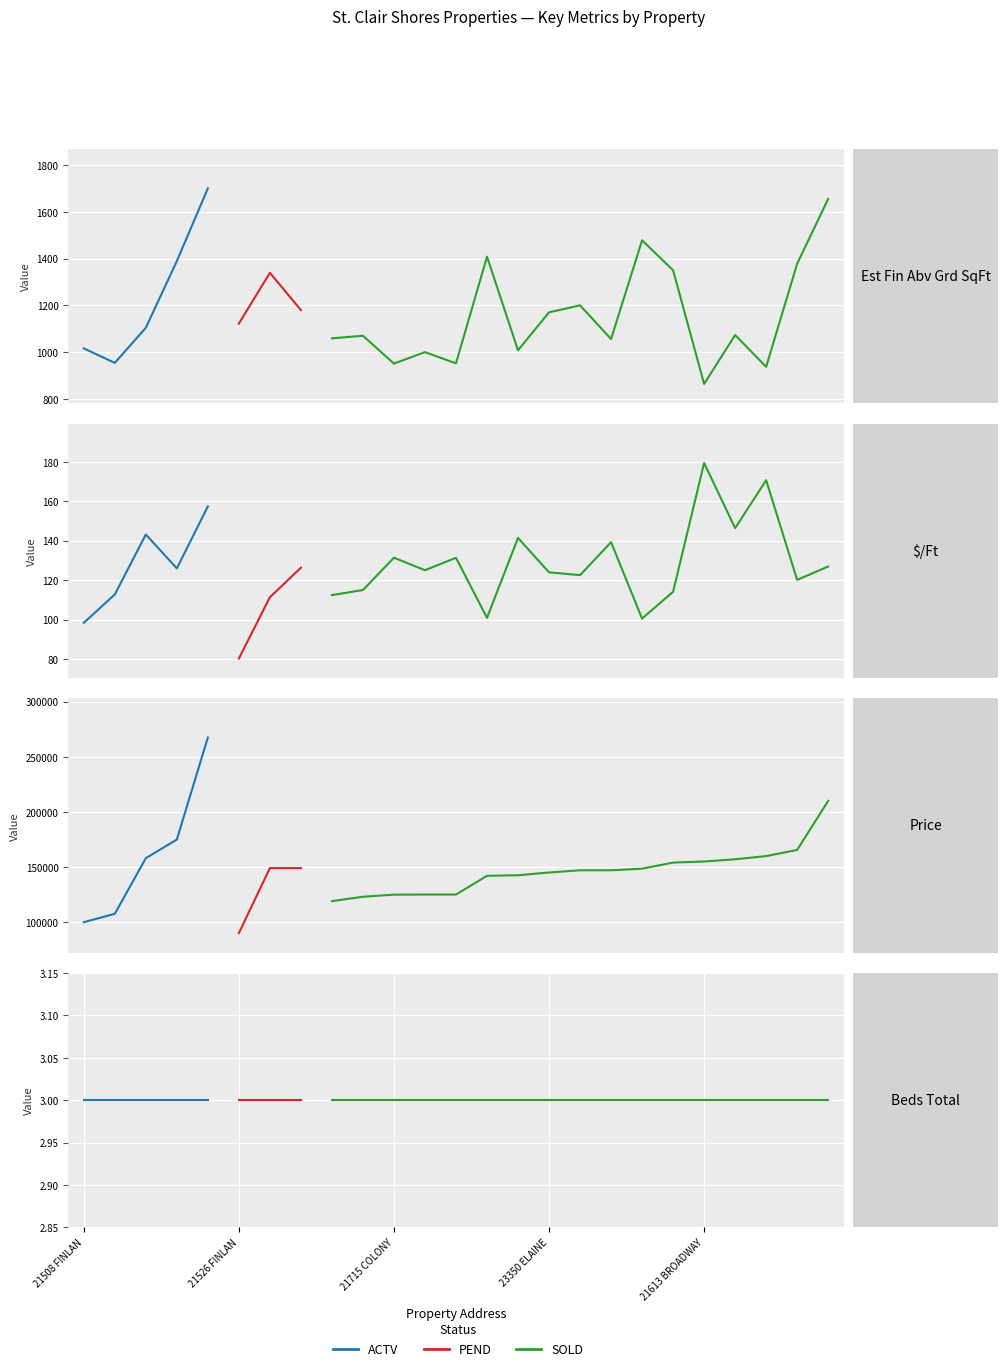

Which category has the lowest value across all series?

21508 FINLAN